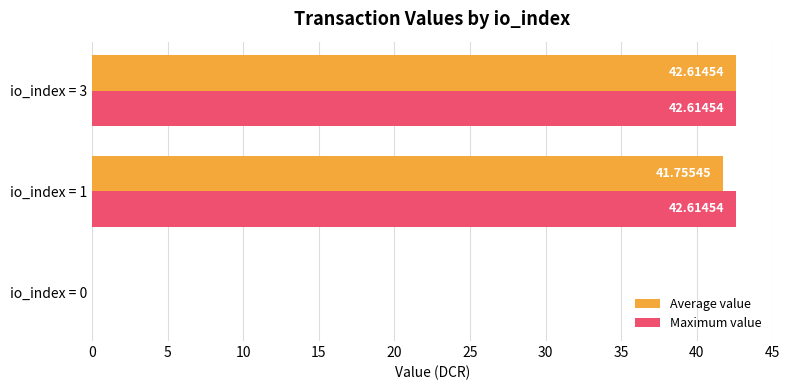

What is the total value across all series at io_index = 1?

84.4